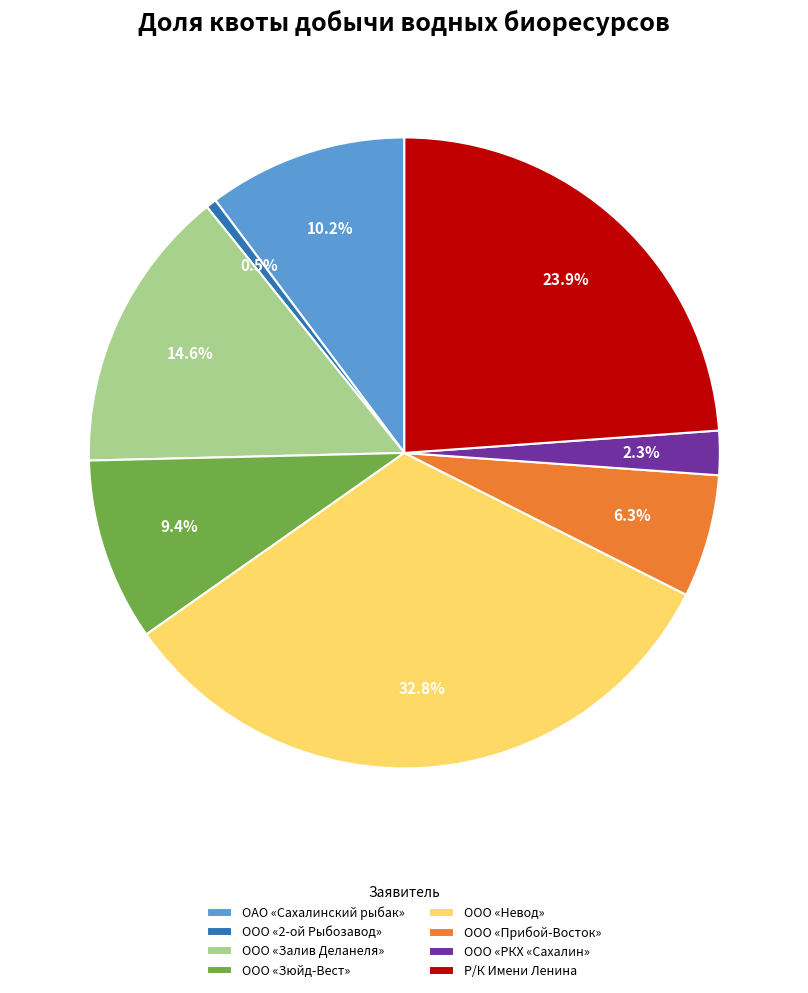

The ООО «Зюйд-Вест» slice represents 20% of the pie. True or false?

False